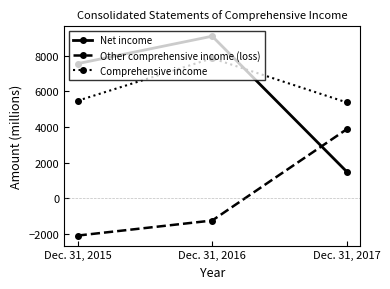

Reading right to left, extract all data points from this chart.

Net income: 1501	9097	7559
Other comprehensive income (loss): 3883	-1237	-2081
Comprehensive income: 5384	7860	5478